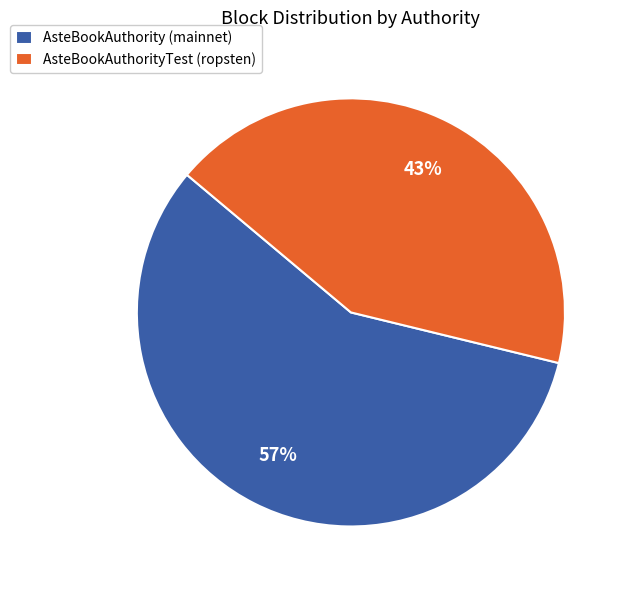

To the nearest percent, what portion does AsteBookAuthorityTest (ropsten) represent?

43%